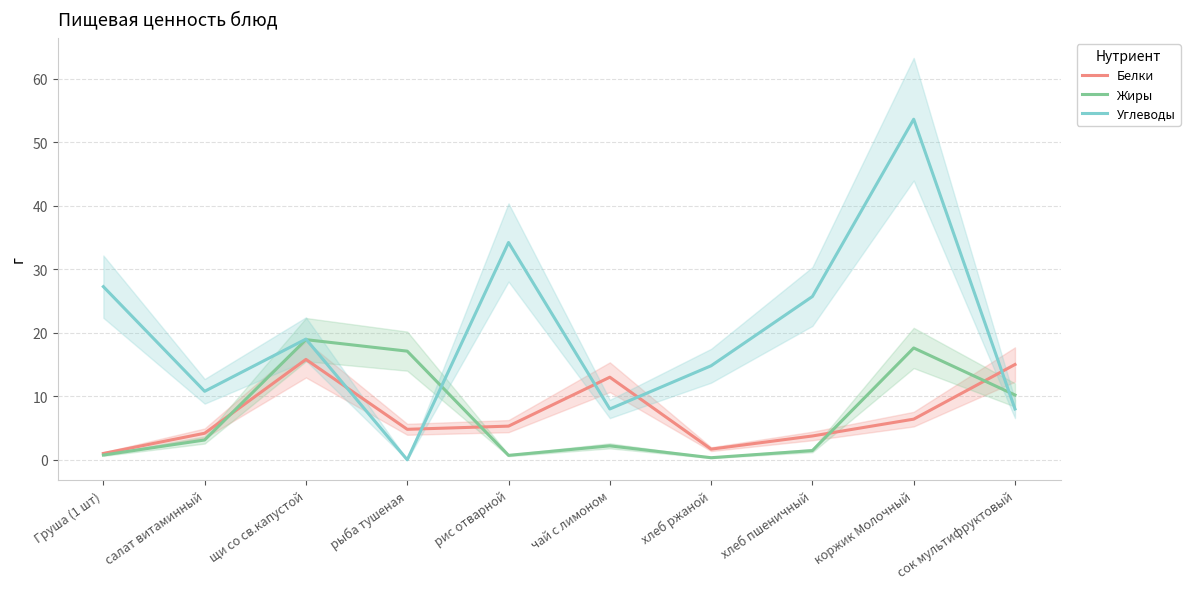

At how many categories does at least one series exceed 5?

10